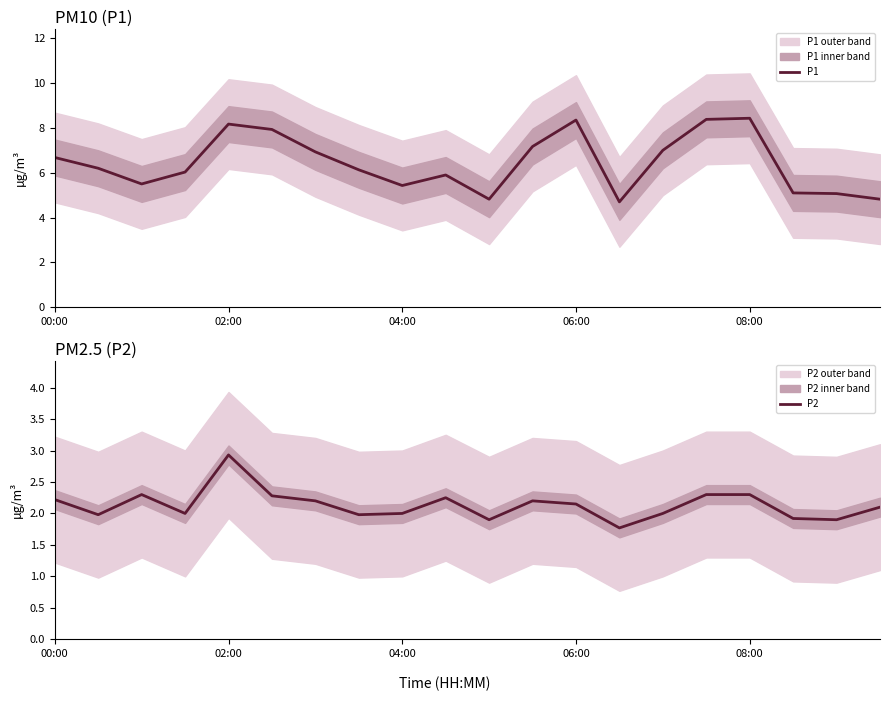

What is the value of the P1 point at the 1st from the left?

6.7